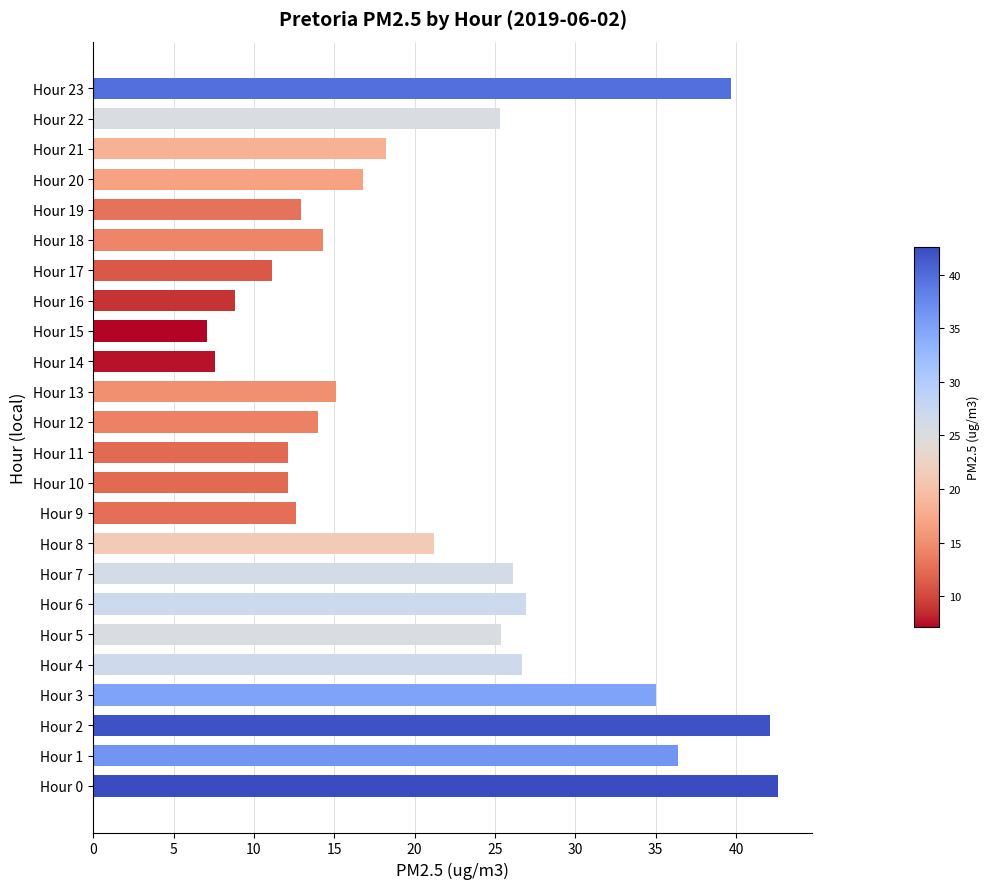

What is the change in value from Hour 12 to Hour 17?

-2.9